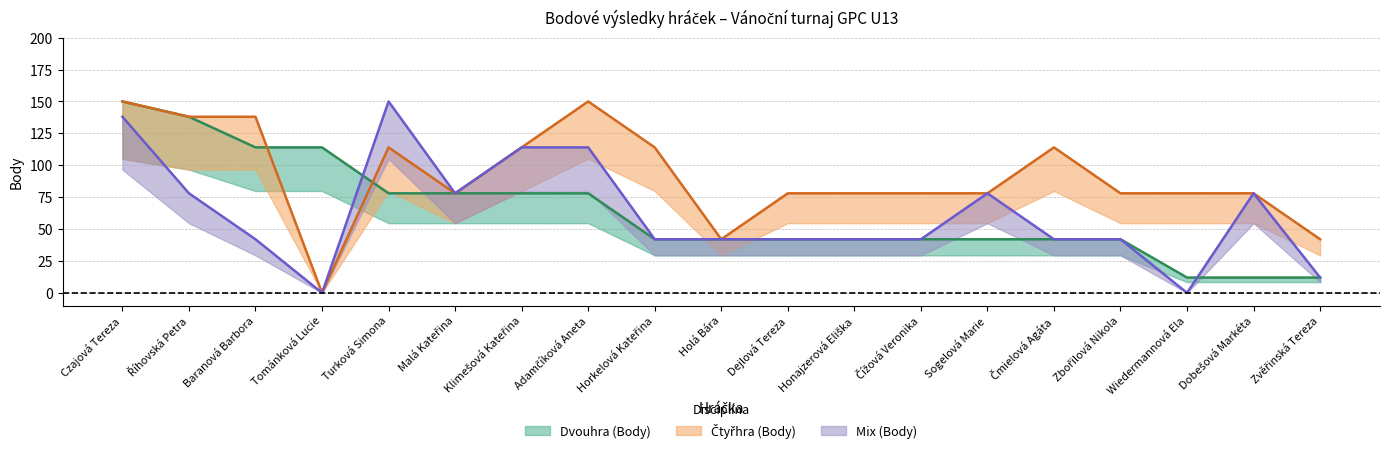

What is the sum of all Čtyřhra (Body) values?

1740